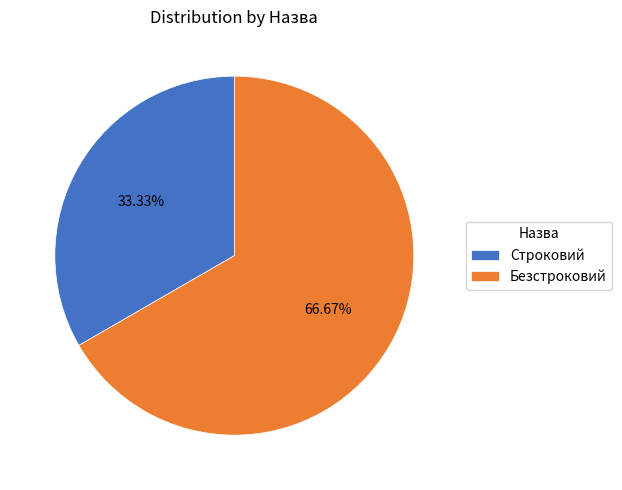

To the nearest percent, what is the average slice percentage?

50%